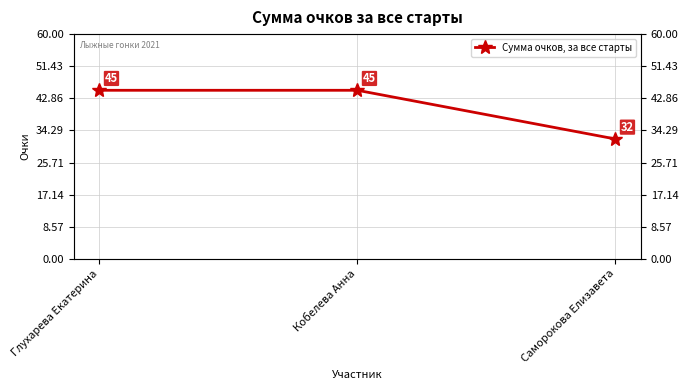

Reading left to right, transcribe all the data shown in this chart.

Глухарева Екатерина=45	Кобелева Анна=45	Саморокова Елизавета=32